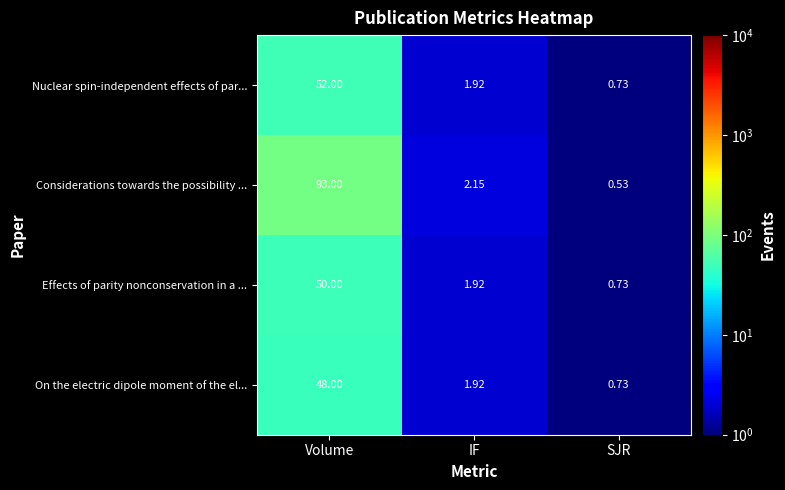

At which category does the chart reach its minimum across all series?

SJR